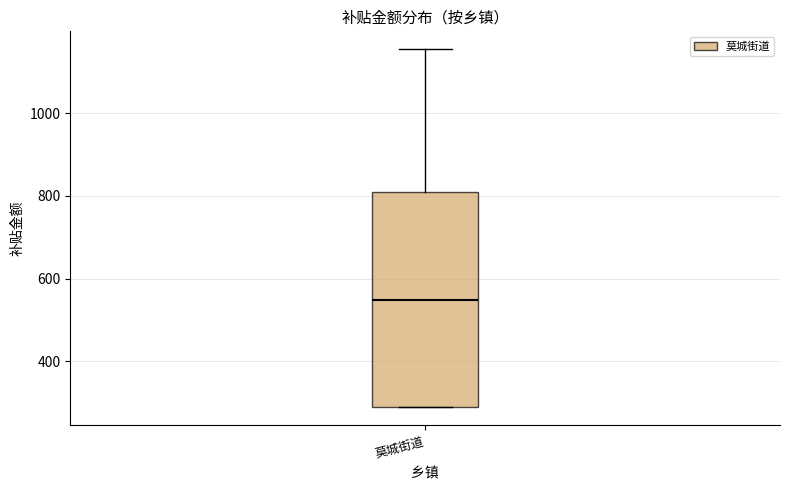

Where is the upper edge of the box for 莫城街道 on the y-axis? The values are not printed on the chart, so give them approximately, as read against the axis.

800